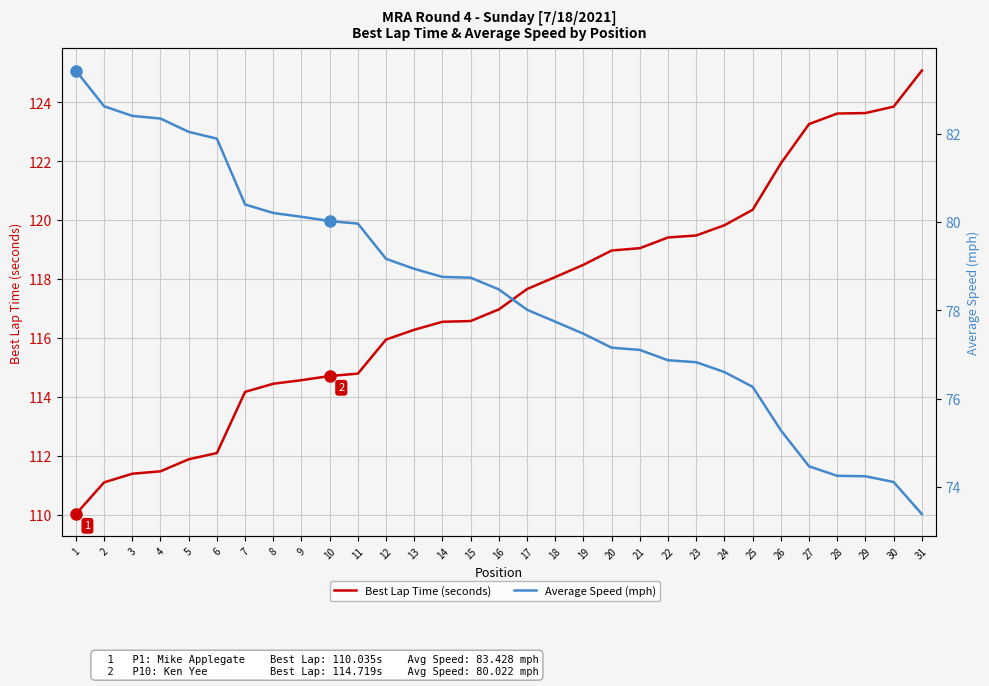

At which category does the chart reach its minimum across all series?

31